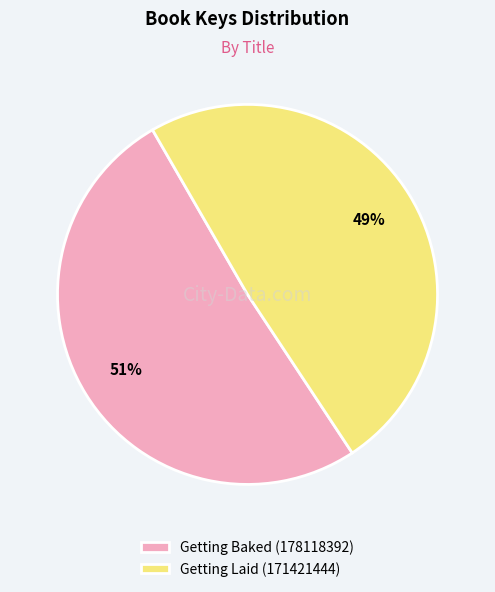

To the nearest percent, what portion does Getting Baked (178118392) represent?

51%